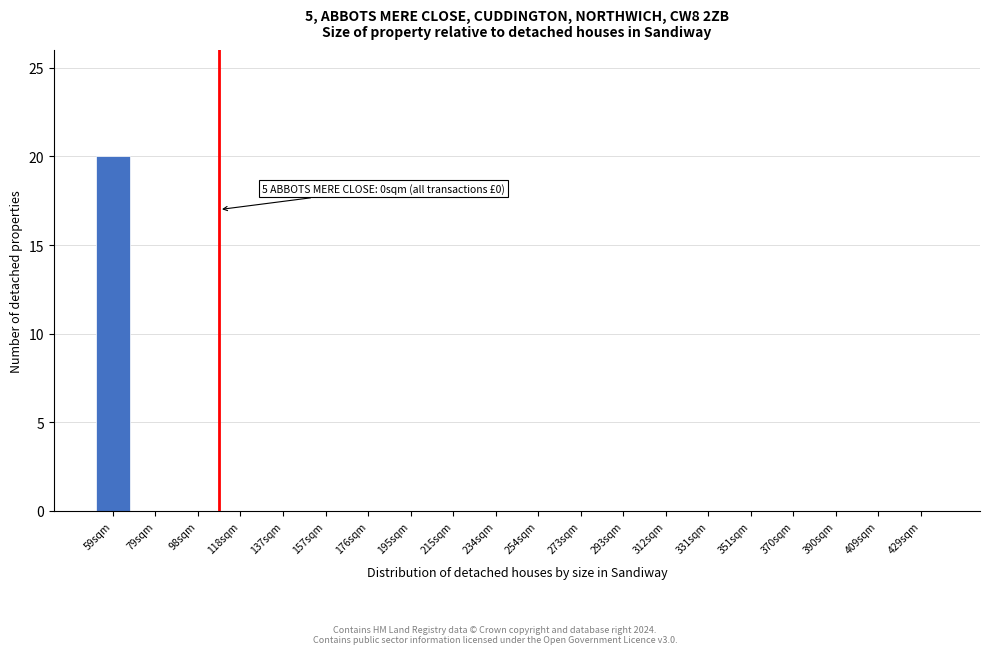

Reading left to right, transcribe all the data shown in this chart.

59sqm=20	79sqm=0	98sqm=0	118sqm=0	137sqm=0	157sqm=0	176sqm=0	195sqm=0	215sqm=0	234sqm=0	254sqm=0	273sqm=0	293sqm=0	312sqm=0	331sqm=0	351sqm=0	370sqm=0	390sqm=0	409sqm=0	429sqm=0